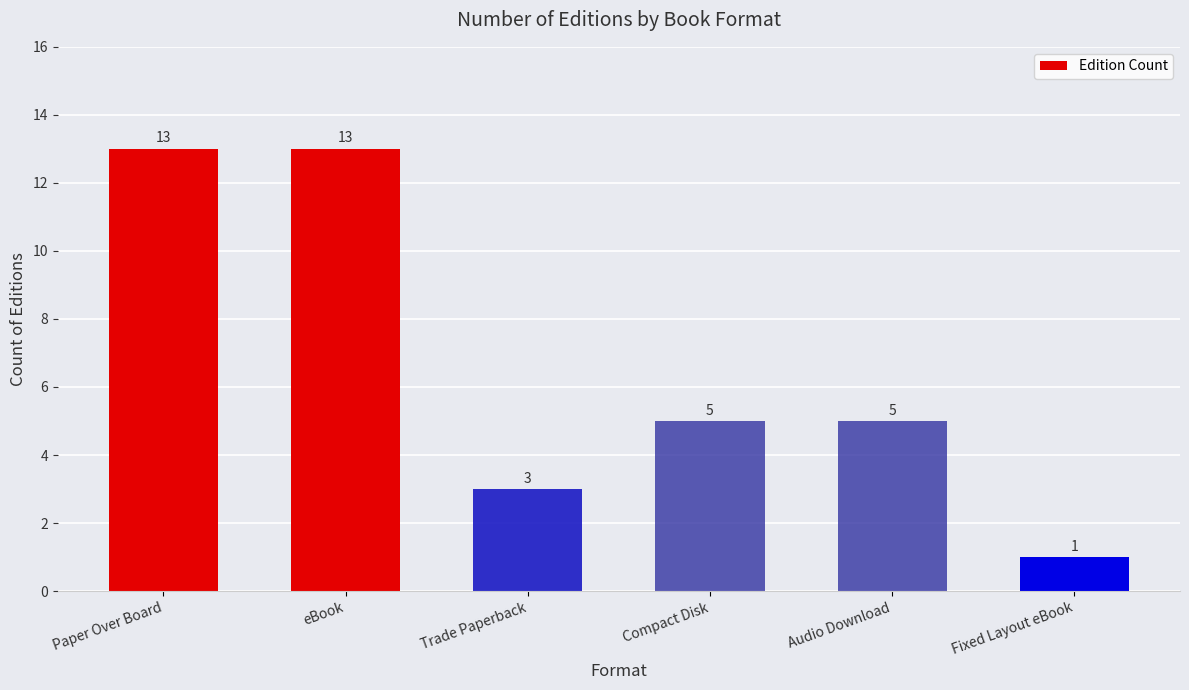

Is it true that the value at Fixed Layout eBook is 2?

False